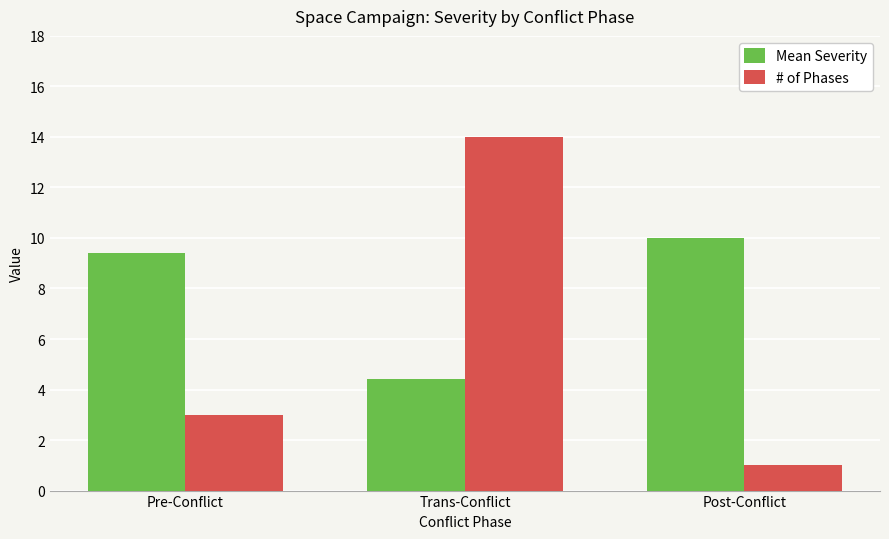

Is it true that Mean Severity equals 6.0 at Trans-Conflict?

False